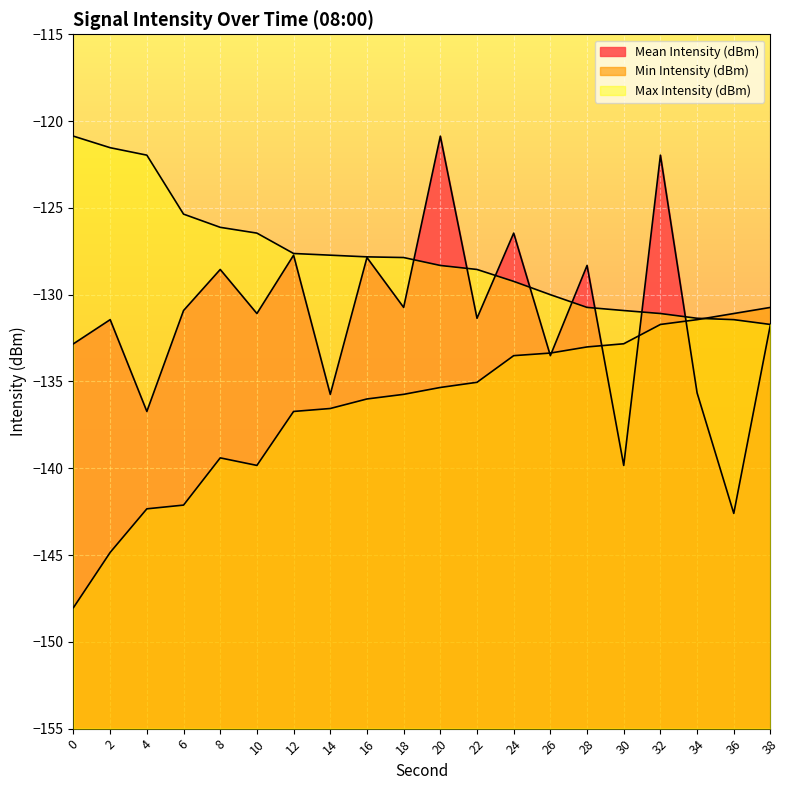

What is the value of the Mean Intensity (dBm) point at the 18th from the left?

-135.7